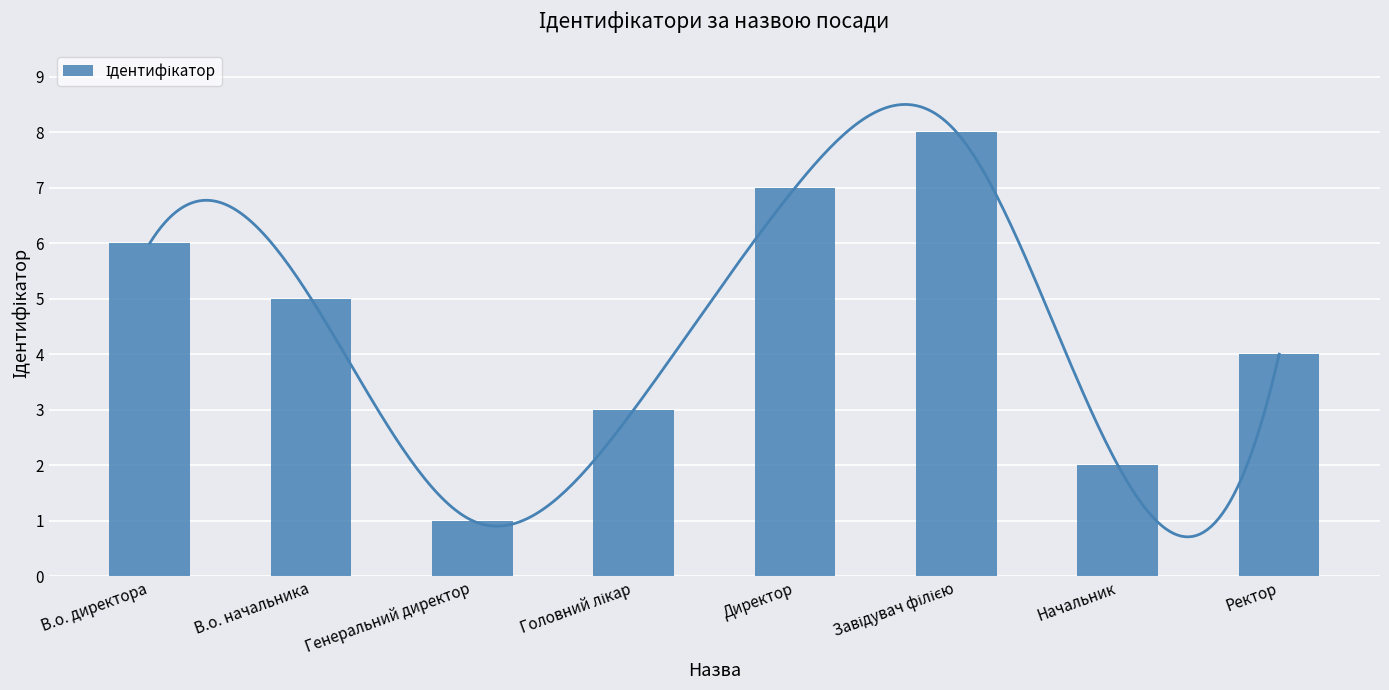

Count the values in the range 3 to 7.

5